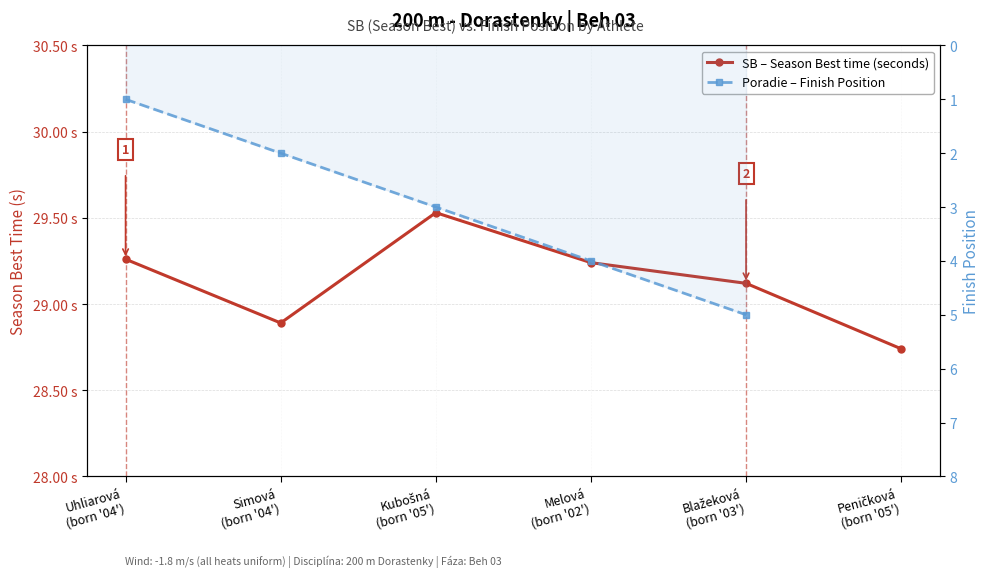

Which has a higher value, Melová
(born '02') or Peničková
(born '05')?

Melová
(born '02')